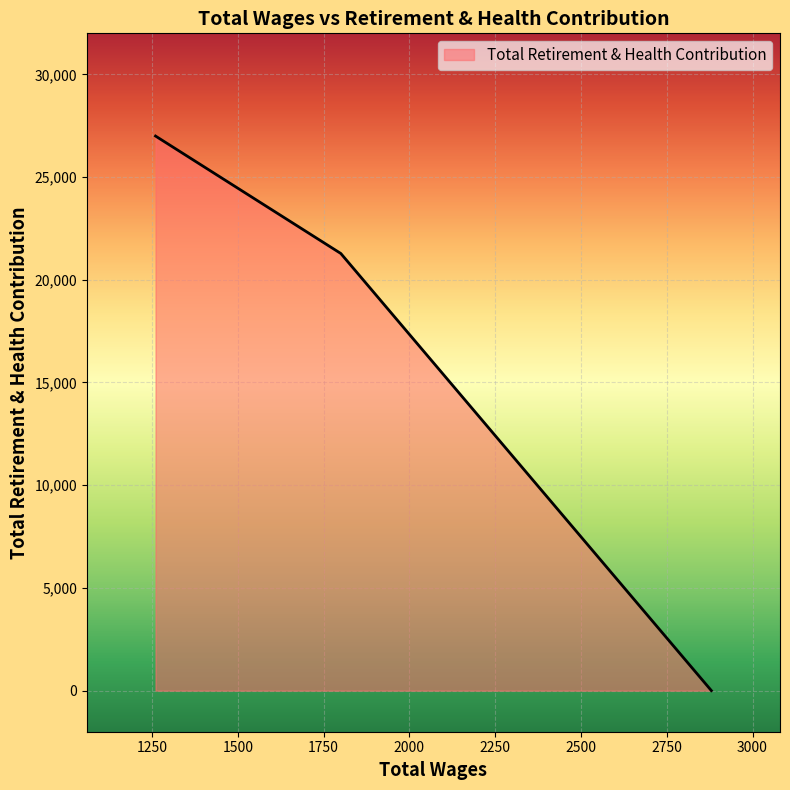

Between 1260.0 and 1800.0, which is larger?

1260.0